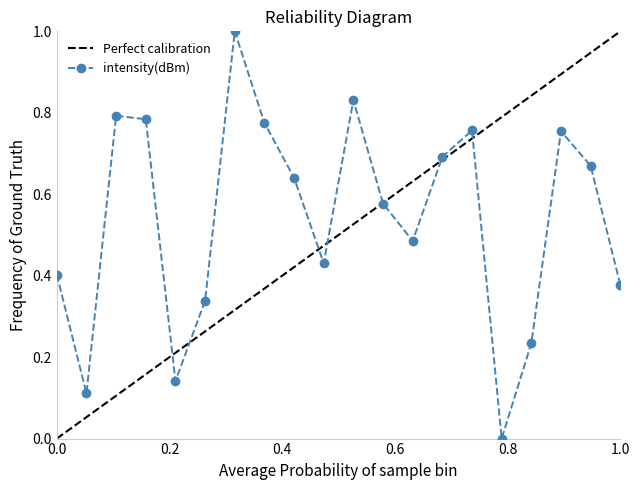

How many interior local valleys does the intensity(dBm) series have?

5